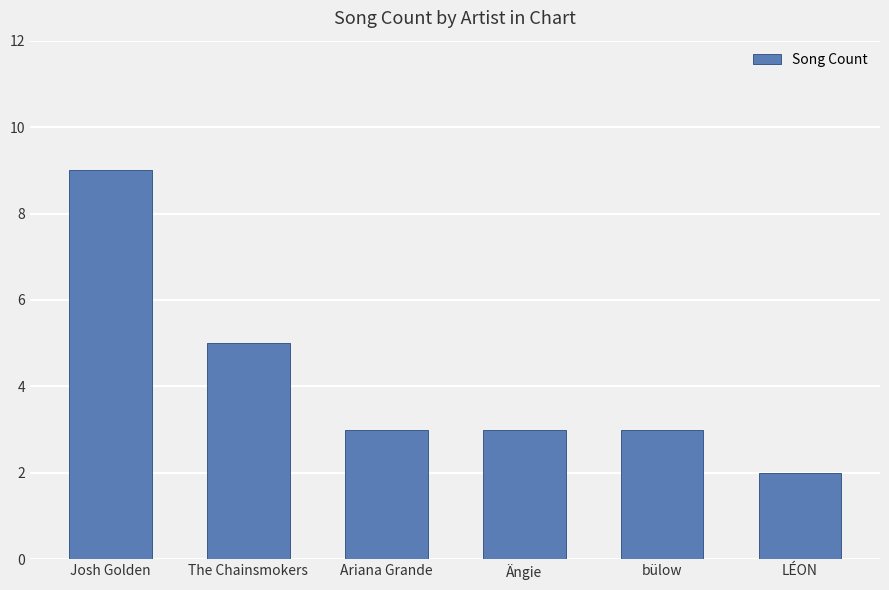

How many series are shown in this chart?

1